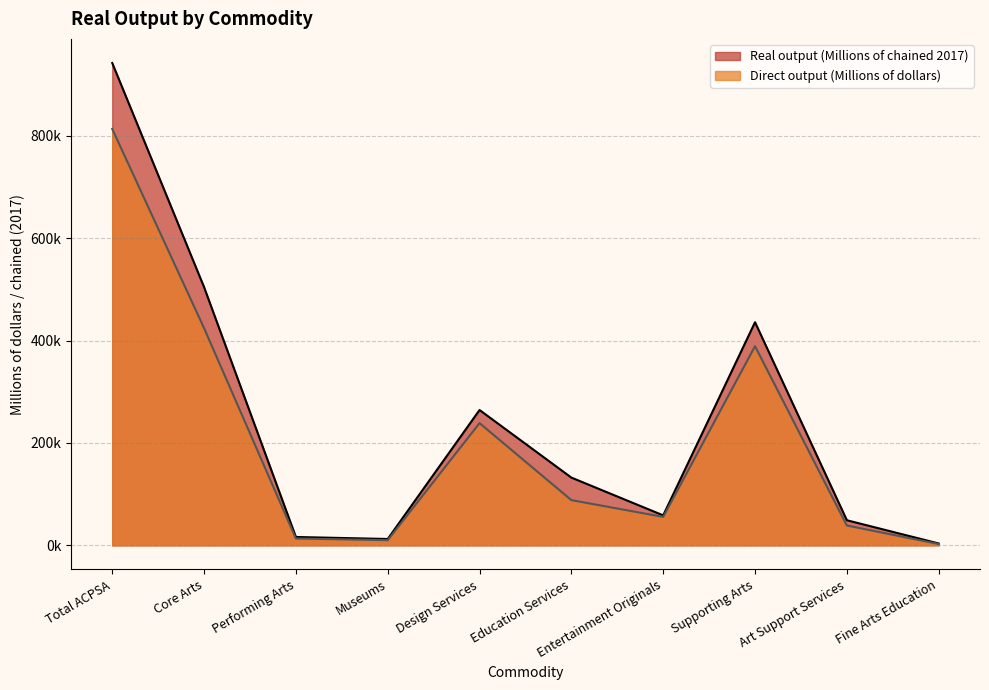

What is the total value across all series at Supporting Arts?

824854